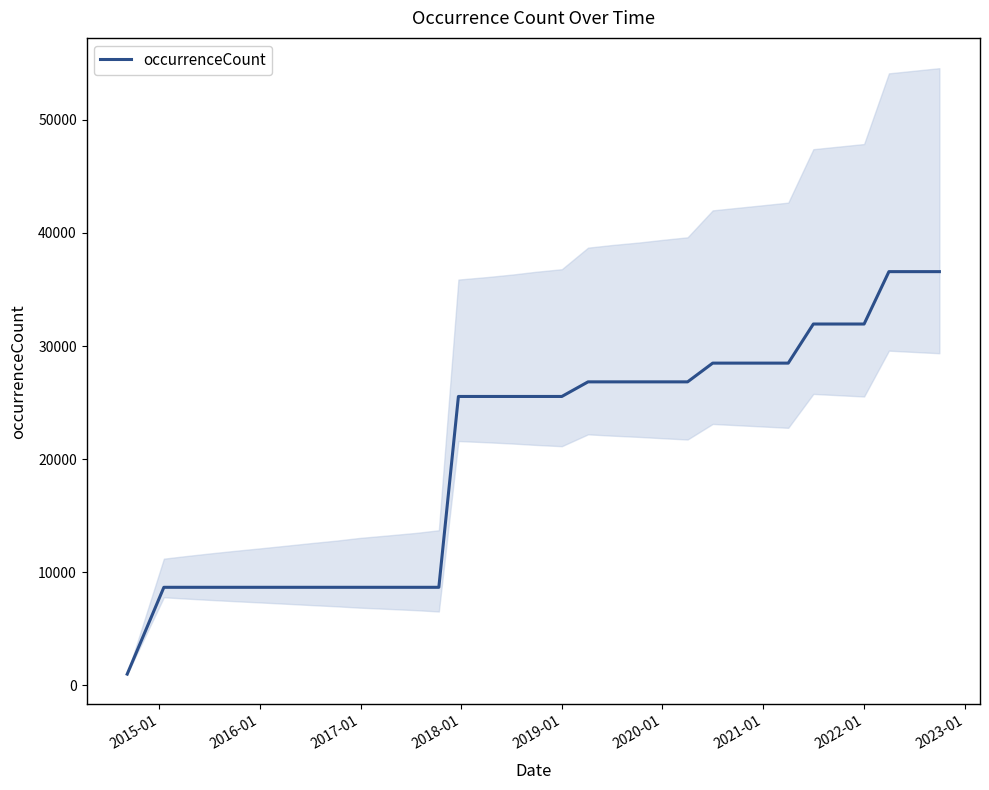

What is the highest value of the occurrenceCount series?

36580